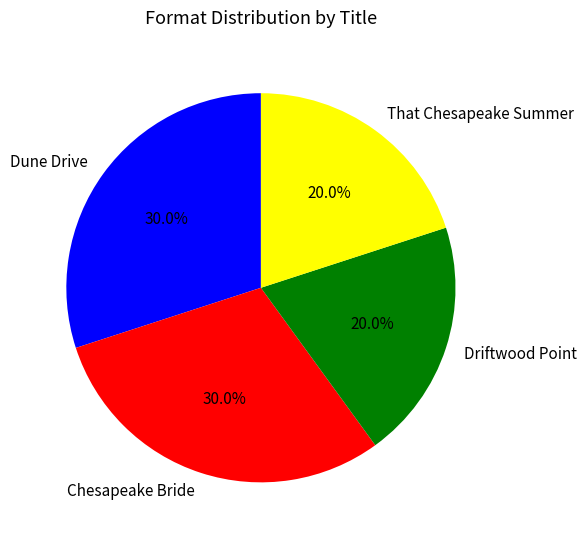

Is there a majority slice in this chart?

No